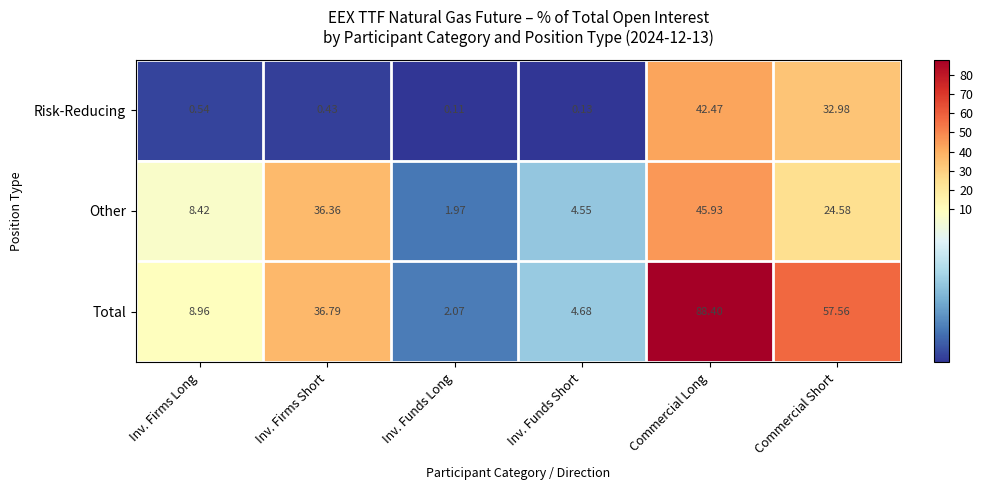

Which series has the widest spread of values?

Total